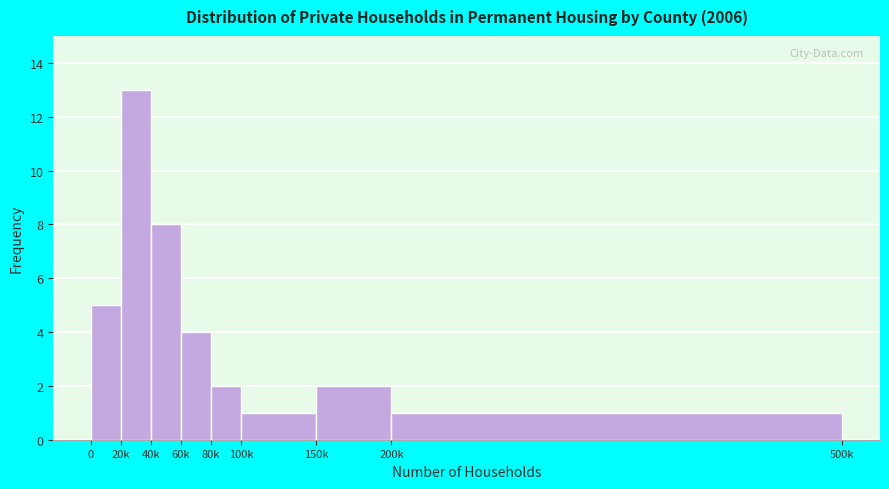

Reading left to right, list all the values displayed in this chart.

0=5	20k=13	40k=8	60k=4	80k=2	100k=1	150k=2	200k=1